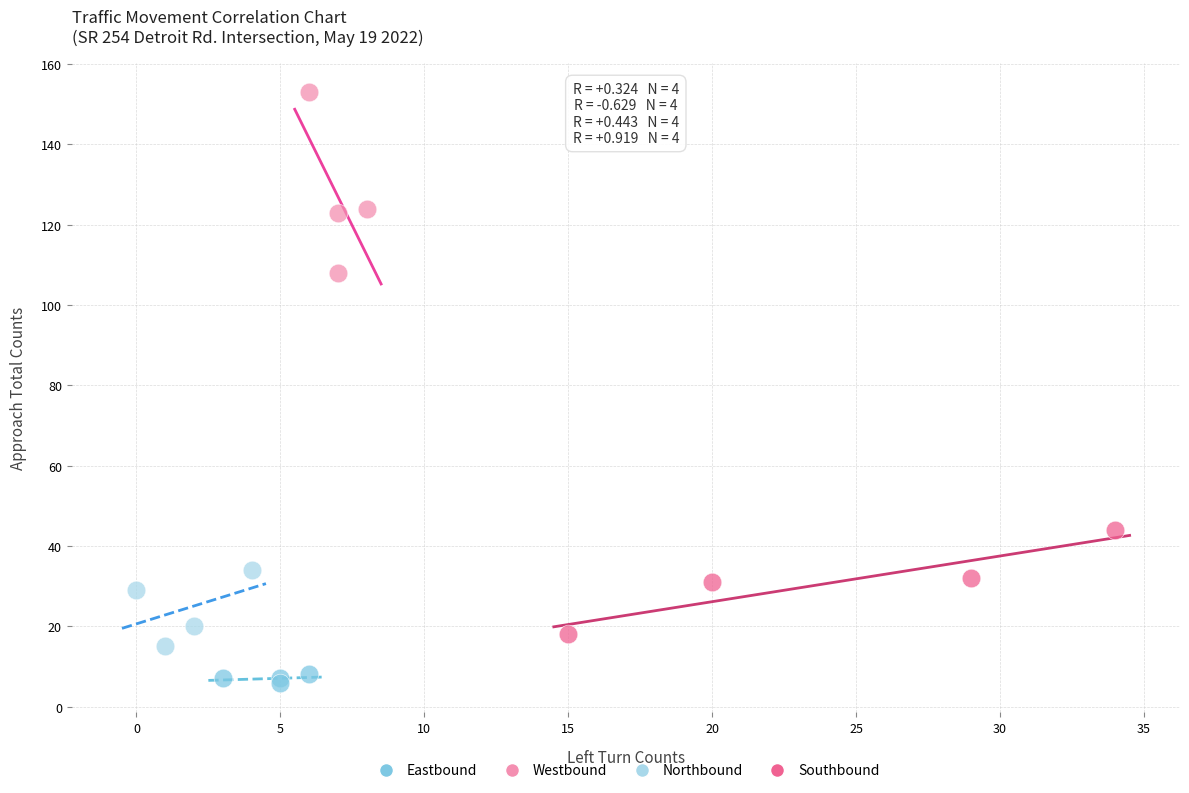

Which series has the largest Y range (max minus min)?

Westbound